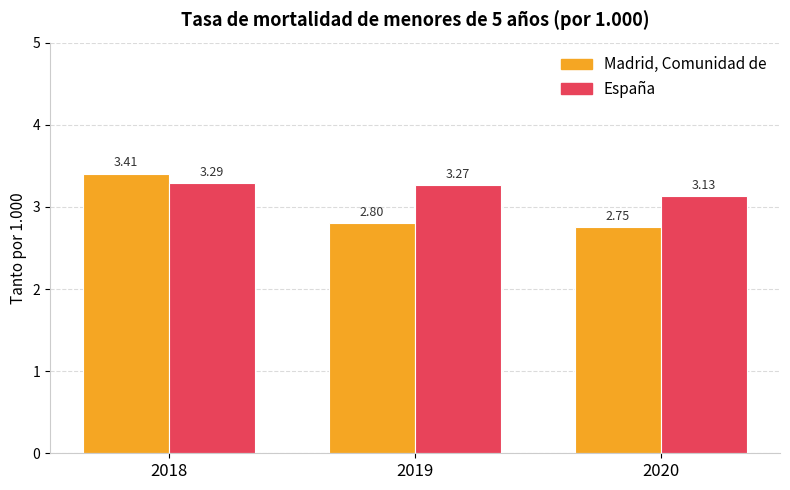

What is the sum of the España values at 2020 and 2018?

6.4